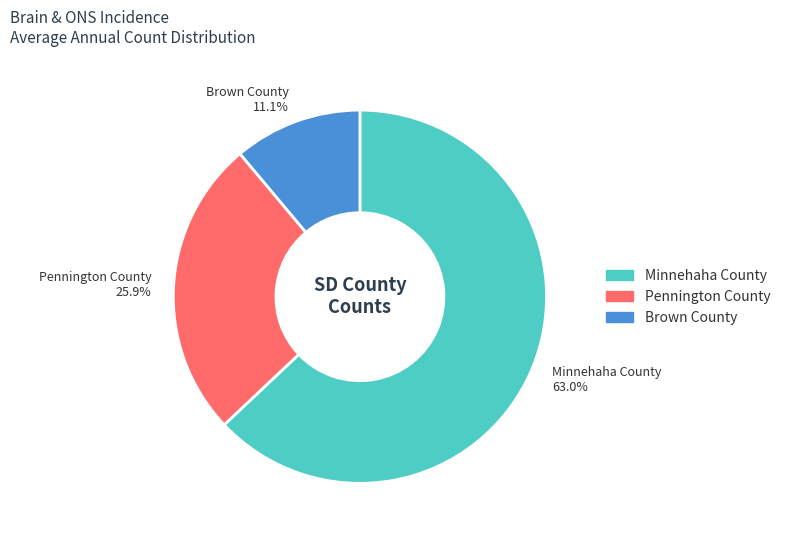

Does Brown County represent more than half of the total?

No